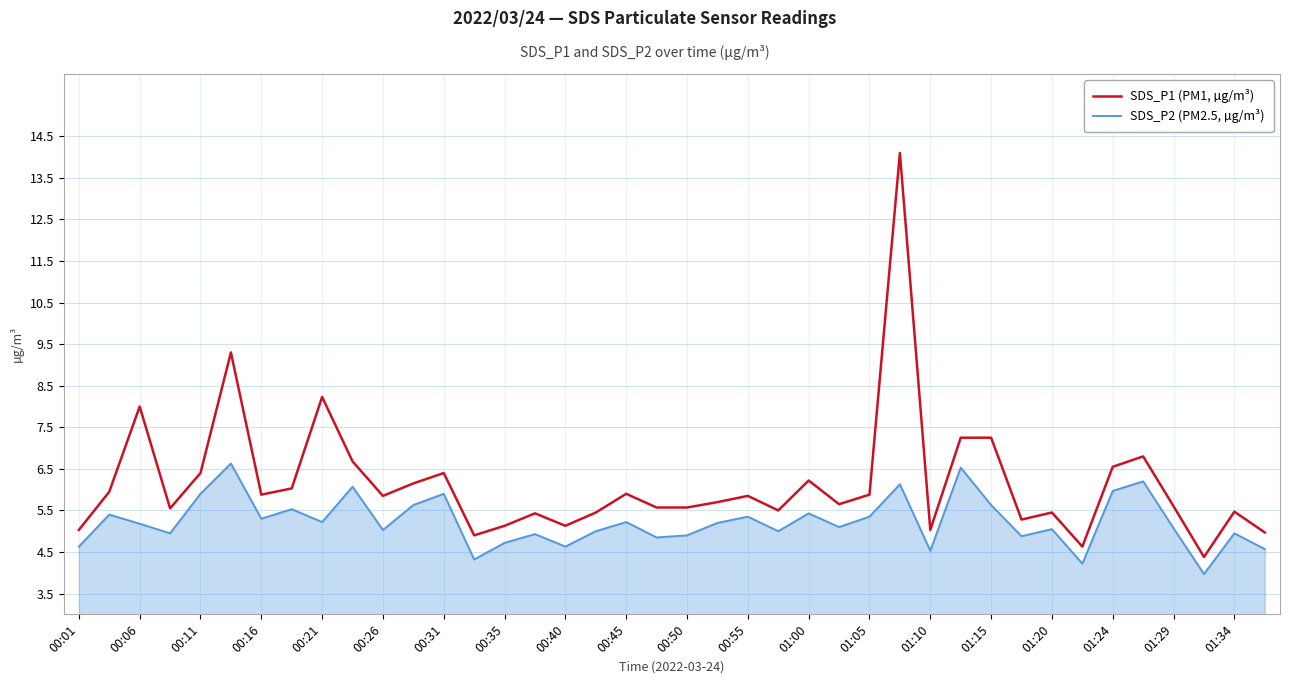

What is the greatest value displayed?

14.1